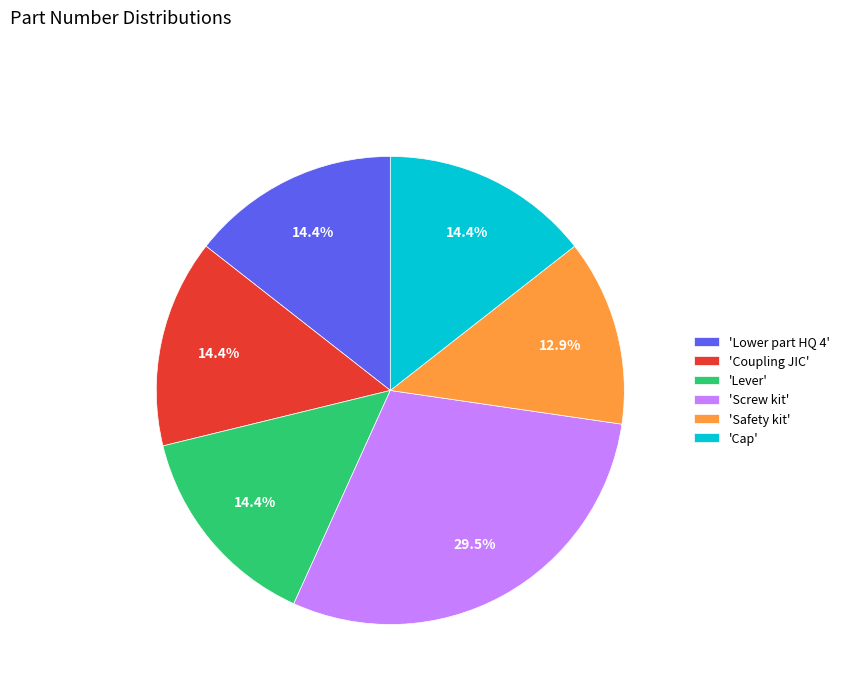

Is there any slice that represents more than half of the pie?

No